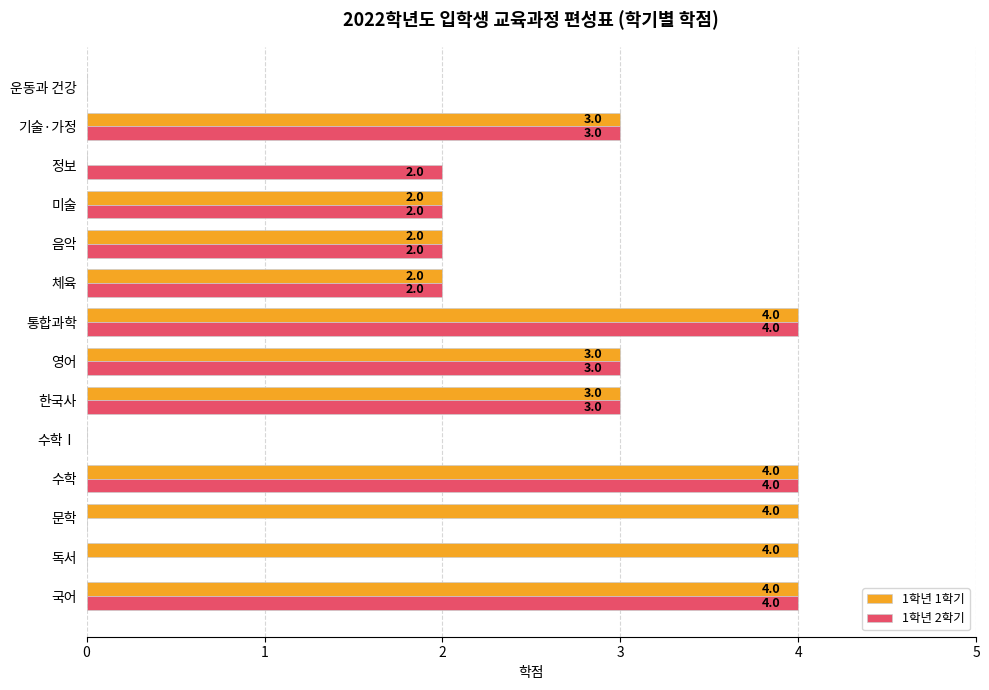

What is the sum of all 1학년 2학기 values?

29